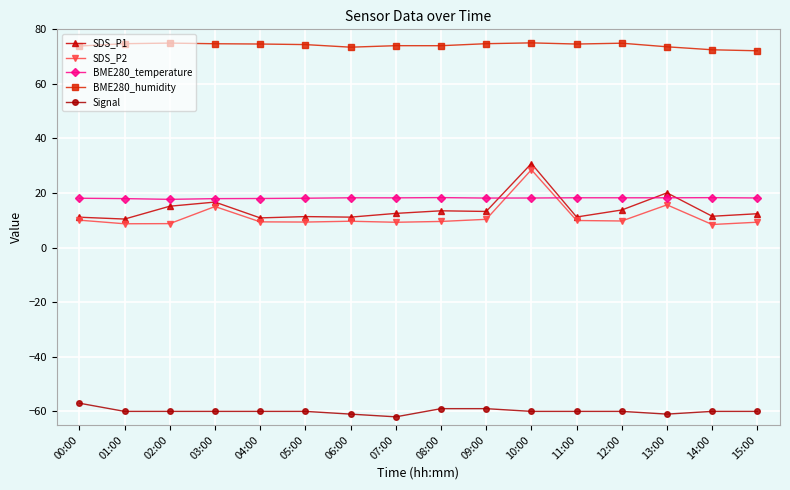

What is the difference between the SDS_P1 values at 10:00 and 15:00?

18.4